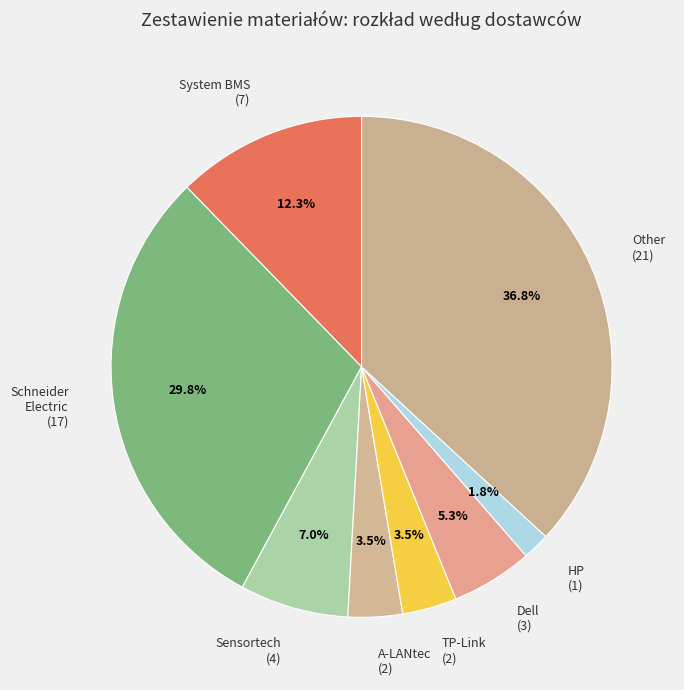

How many slices are in this pie chart?

8